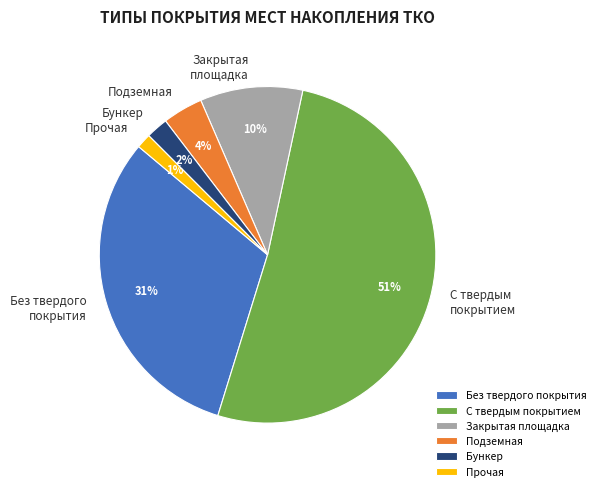

Count the number of slices in the pie.

6